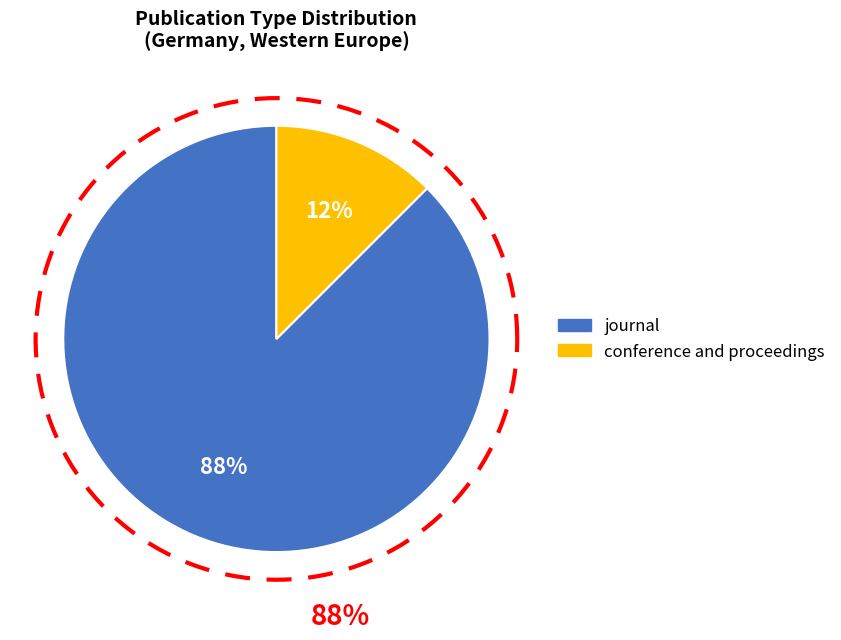

Is it true that conference and proceedings is 5% of the pie?

False